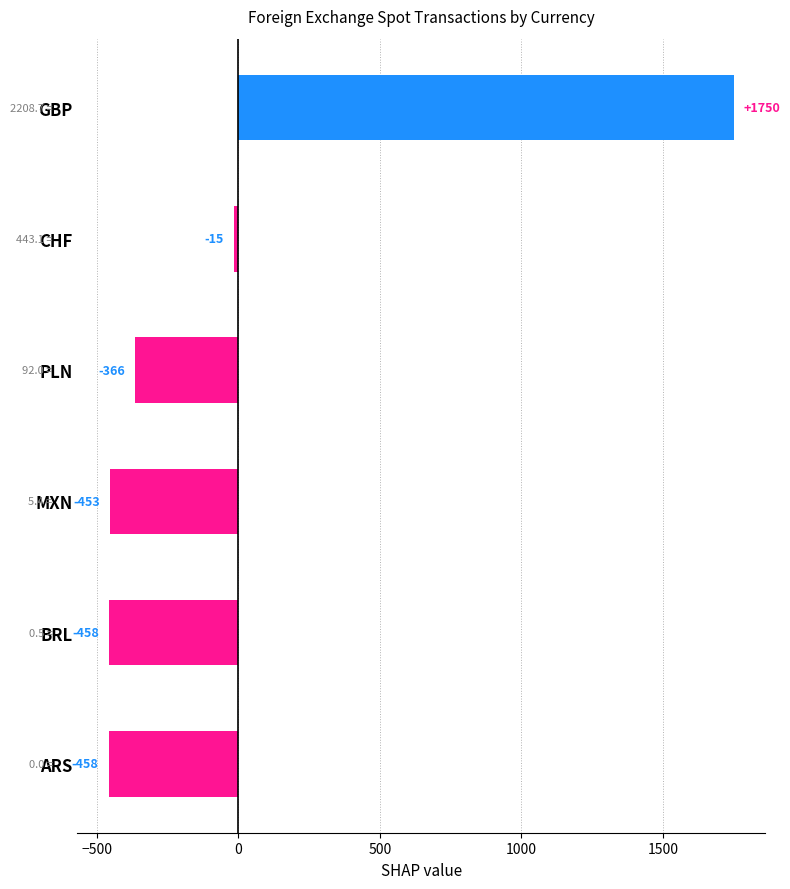

The chart shows a value of -452.9 at MXN. True or false?

True